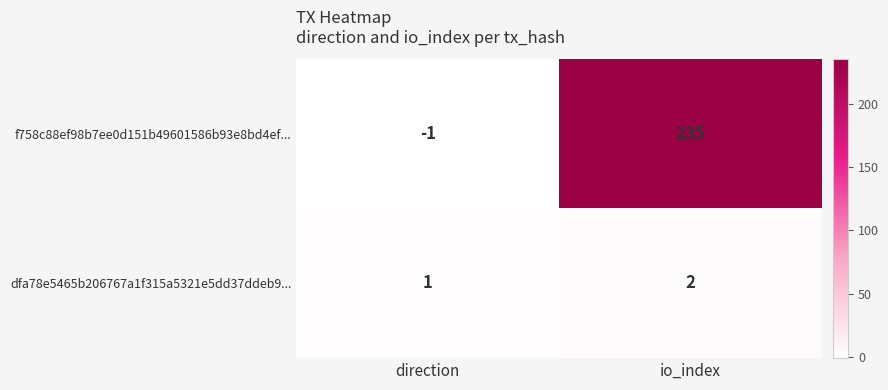

What is the difference between the highest and lowest values at direction?

2